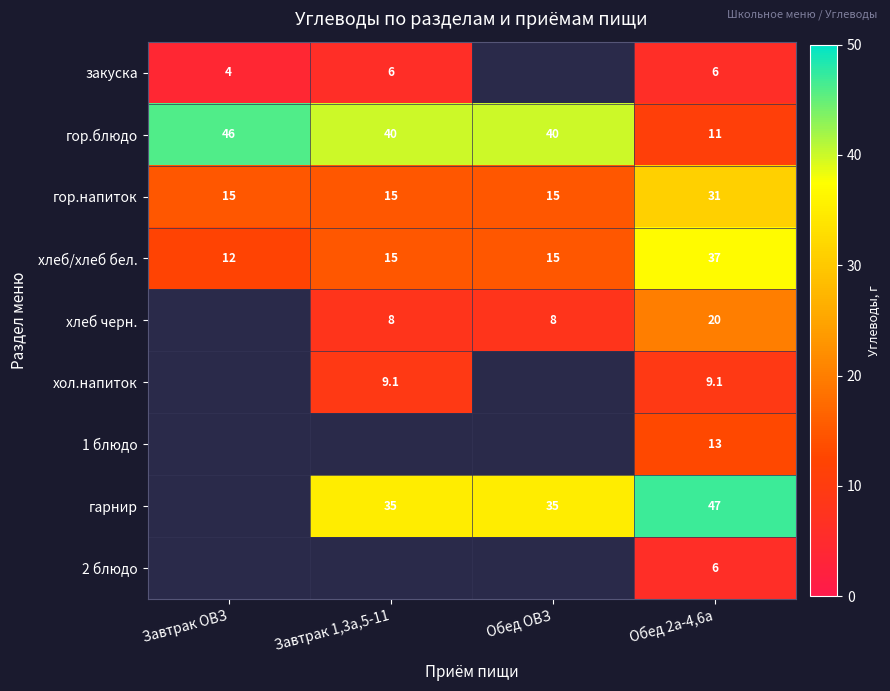

How many хлеб/хлеб бел. values are between 15 and 37?

3